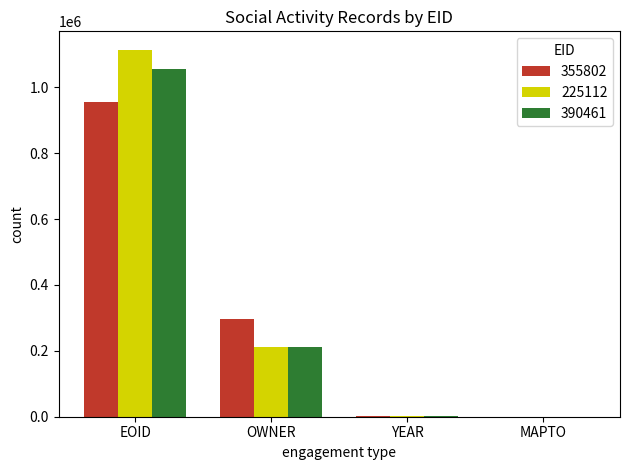

How many groups of bars are there?

4